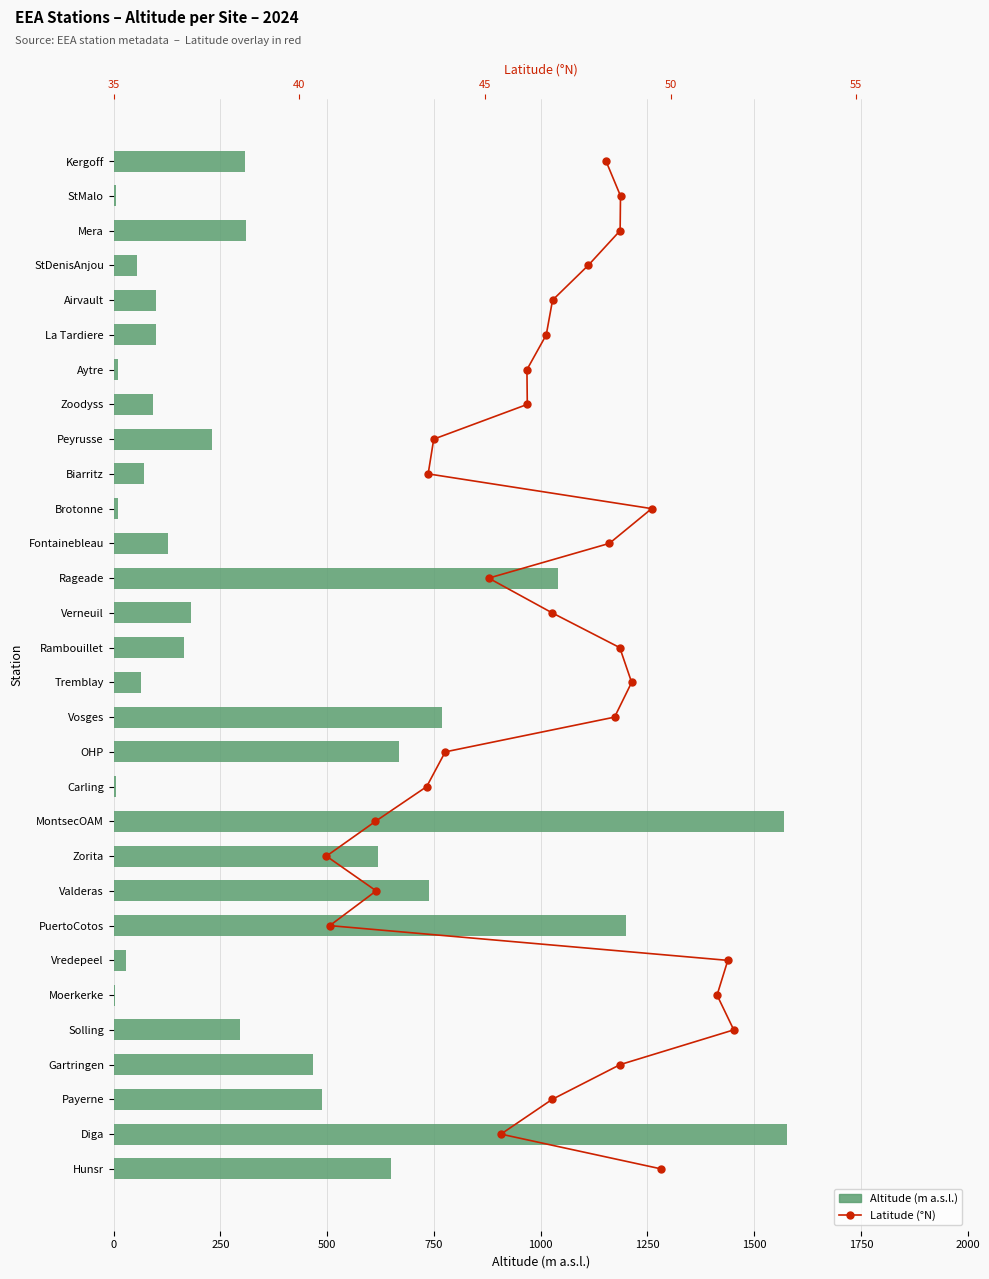

What is the lowest value of the Altitude (m a.s.l.) series?

3